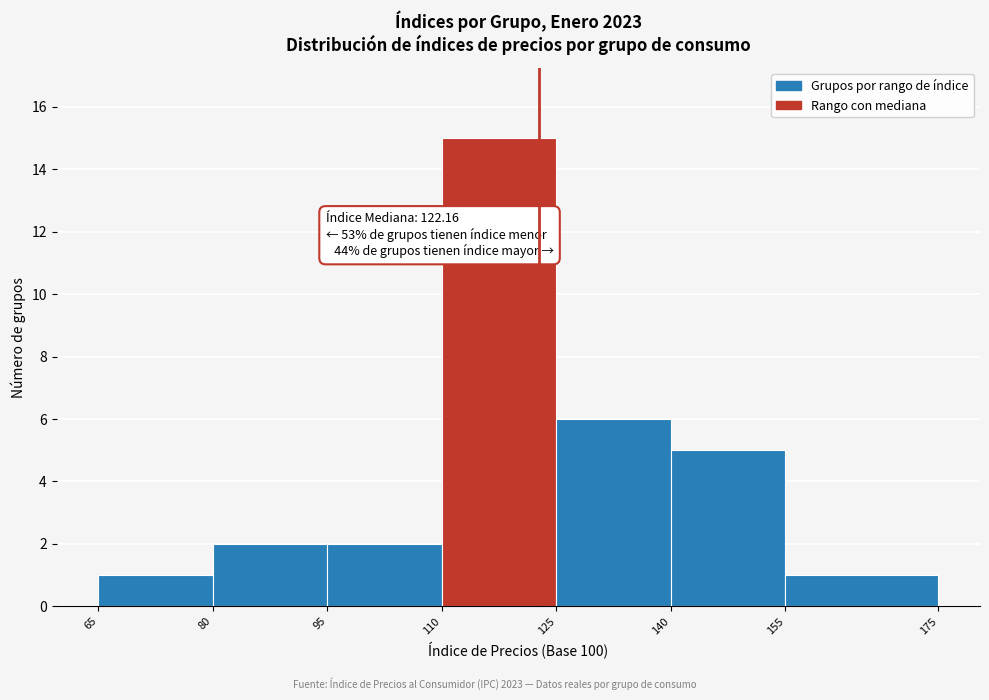

Over which range of the x-axis is the bar tallest?

110 to 125